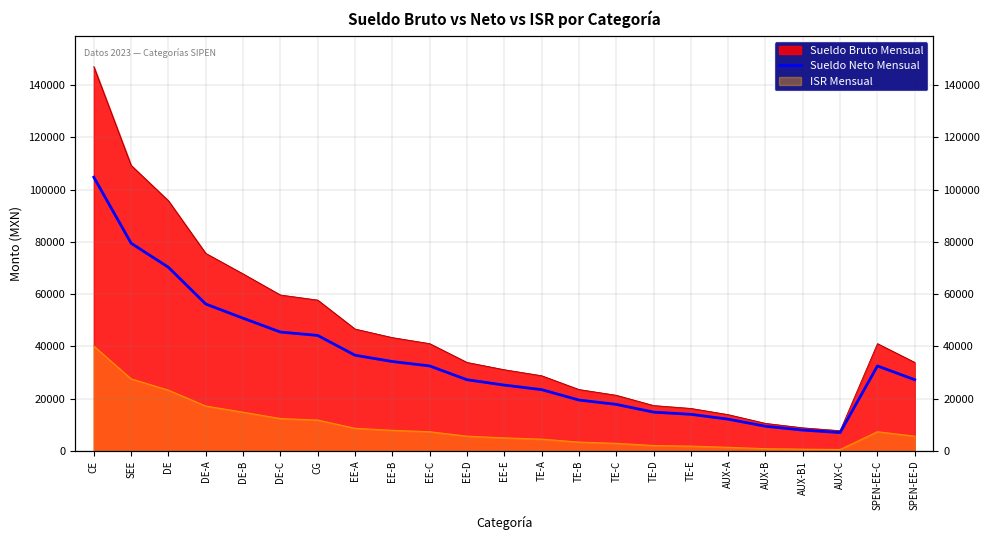

At which label is the value closest to 55884?

DE-A